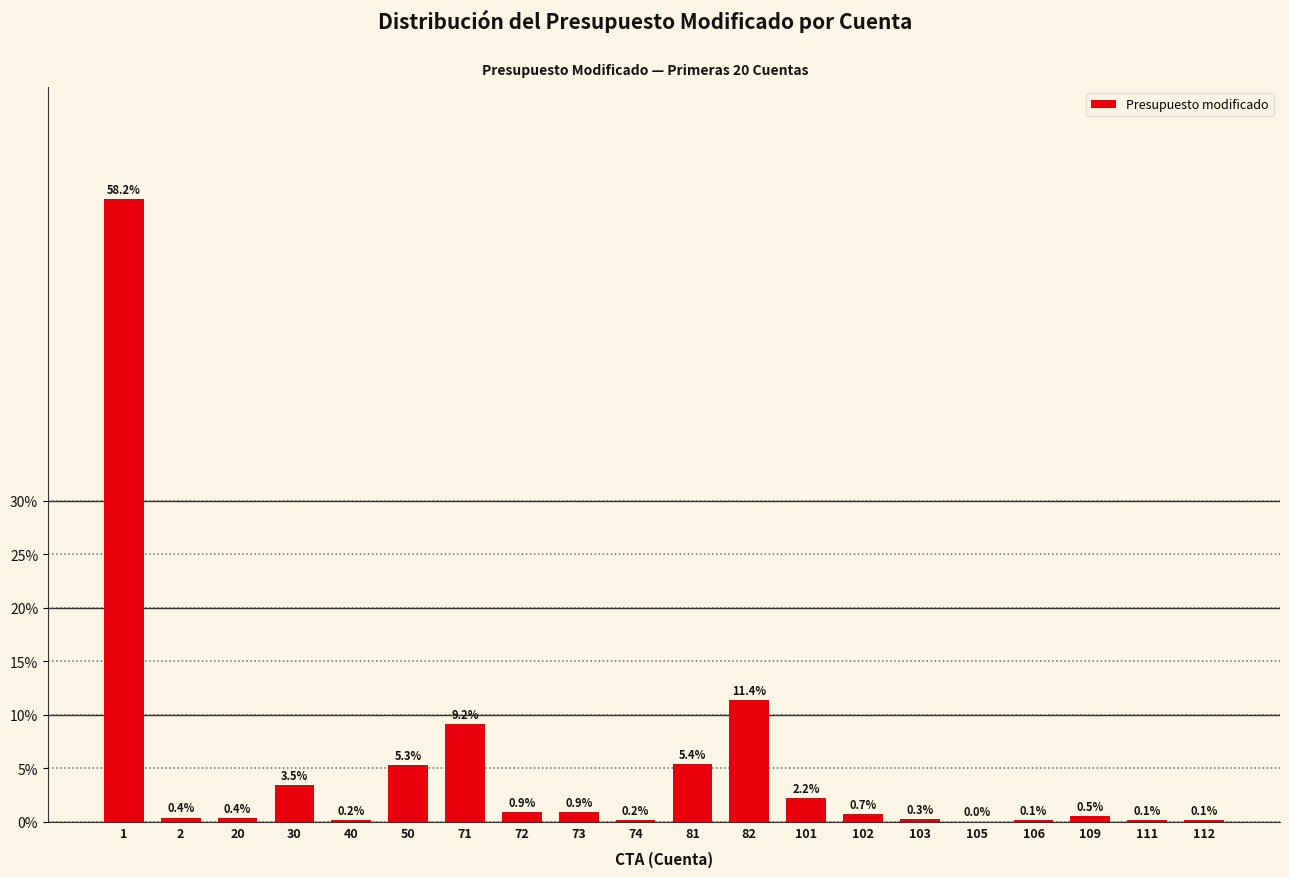

What is the change in value from 1 to 40?

-58.0